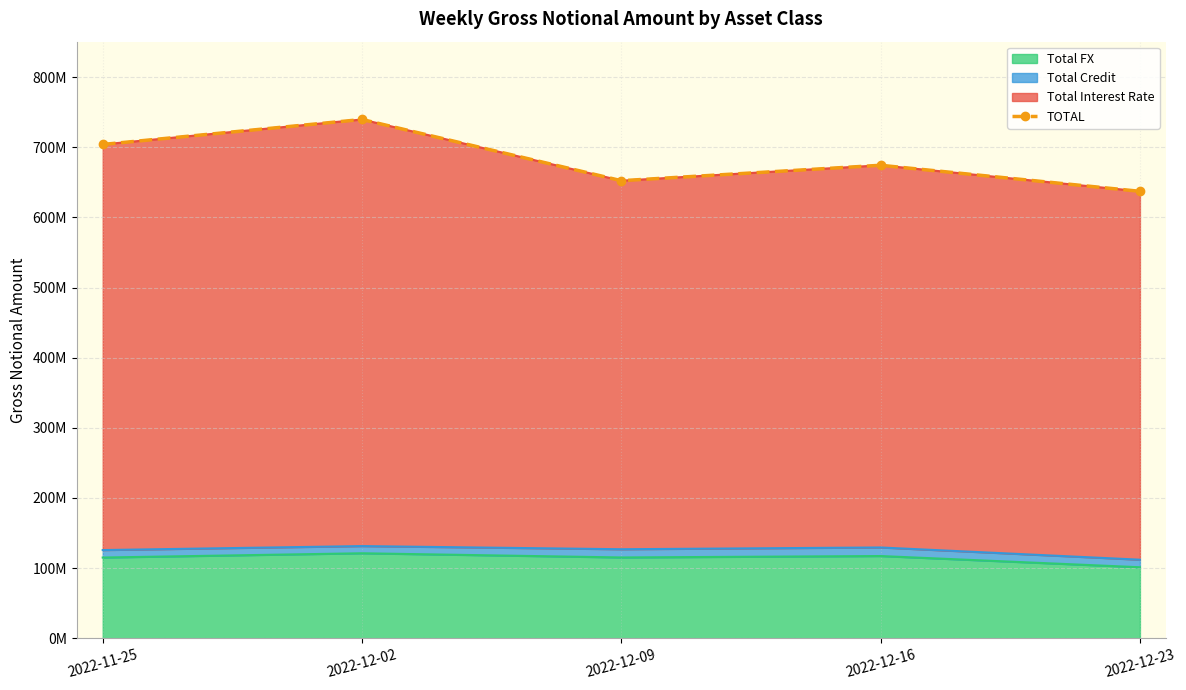

How many categories are shown in the chart?

5